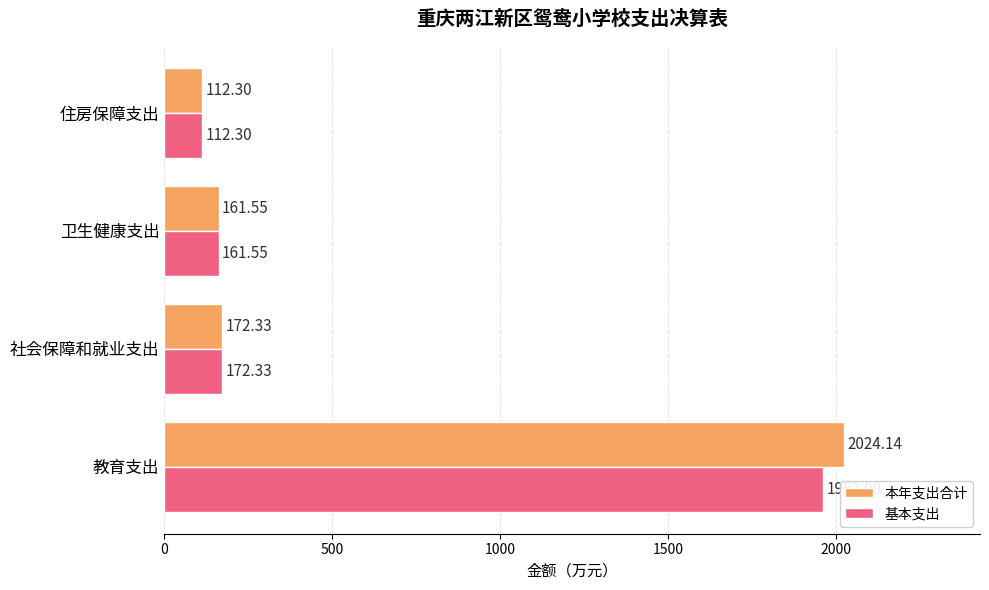

Where is 基本支出 nearest to the value 1037?

社会保障和就业支出